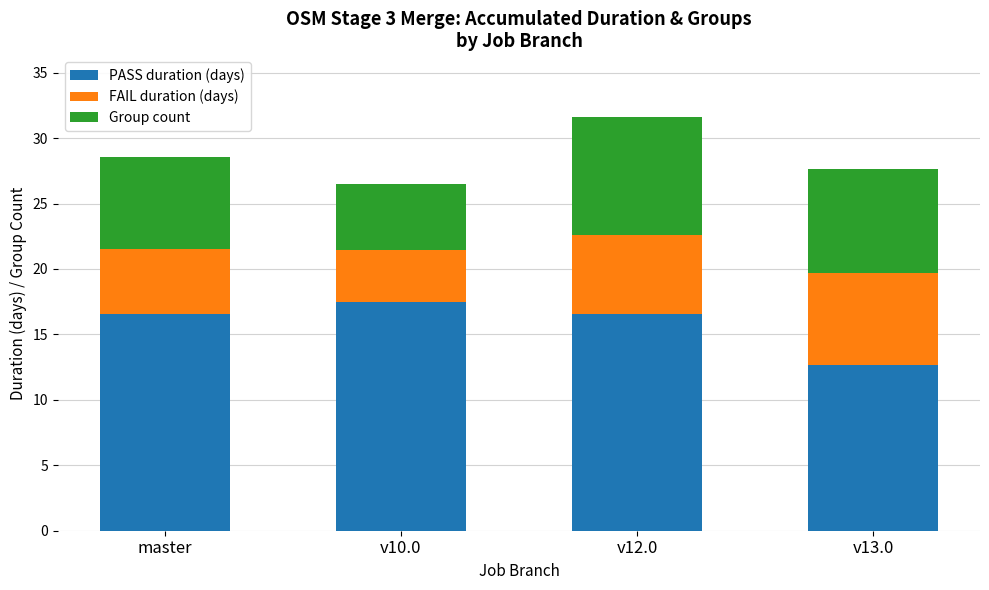

At which label does PASS duration (days) reach its peak?

v10.0